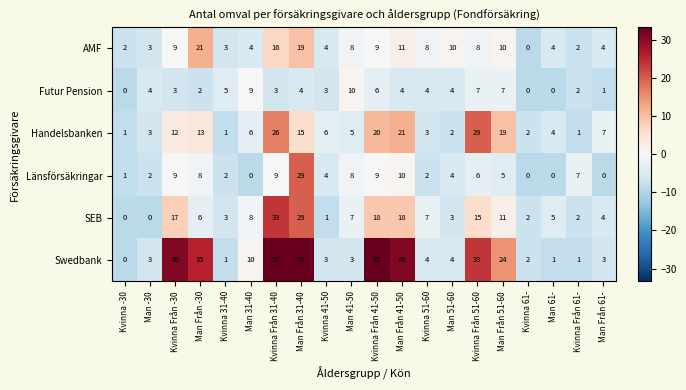

What is the average value of the Länsförsäkringar series?

6